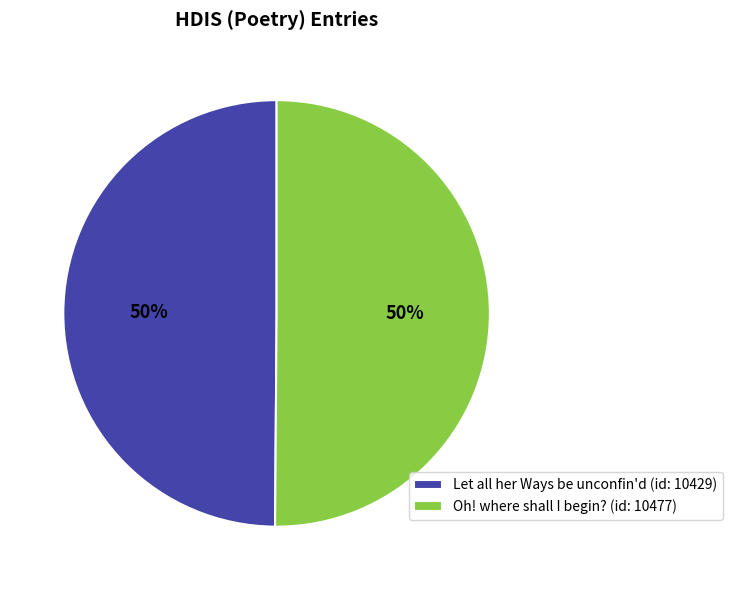

The Oh! where shall I begin? slice represents 63% of the pie. True or false?

False